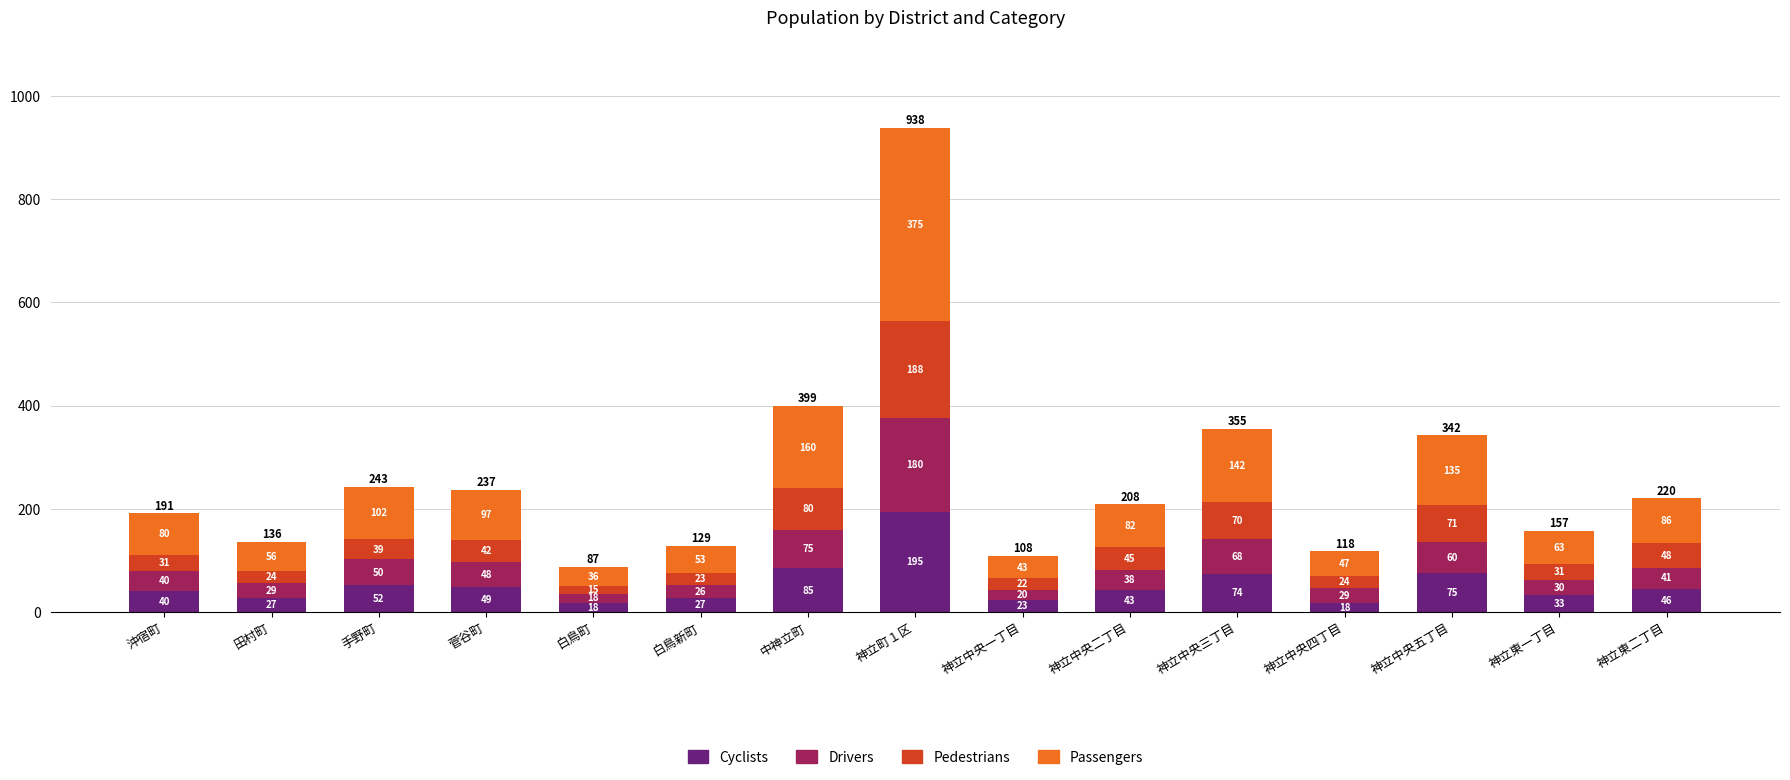

At which label is Cyclists closest to 106?

中神立町